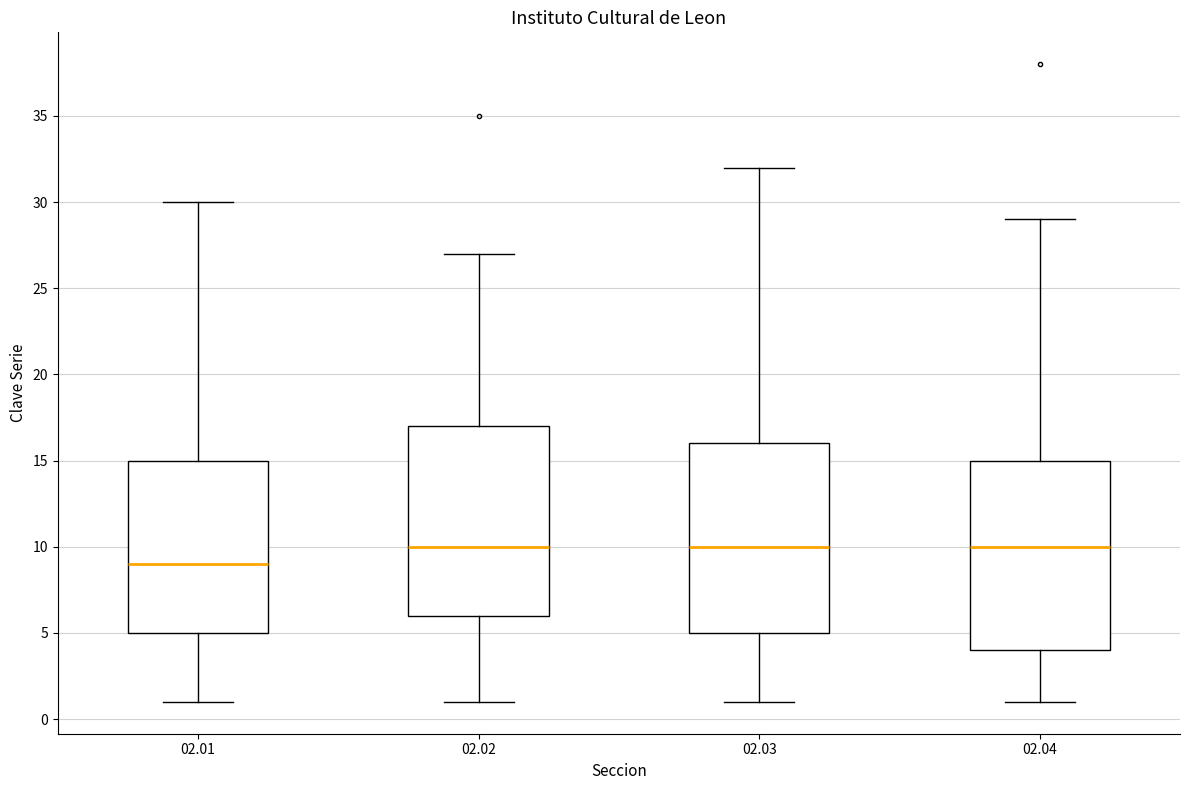

Reading left to right, read every box against the y-axis: the position of its median line, the range the box covers, and the ends of its whiskers. The values are not printed on the chart, so give them approximately, as read against the axis.

02.01: median 9, box 5 to 15, whiskers 1 to 30
02.02: median 10, box 6 to 17, whiskers 1 to 27
02.03: median 10, box 5 to 16, whiskers 1 to 32
02.04: median 10, box 4 to 15, whiskers 1 to 29